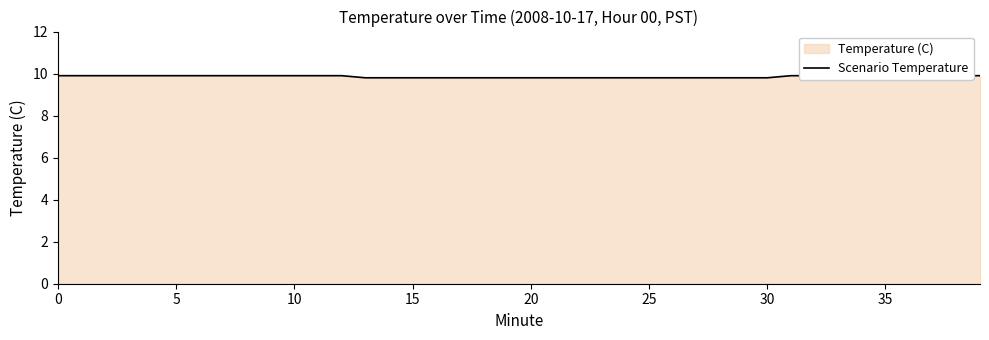

What is the maximum value shown in the chart?

9.9